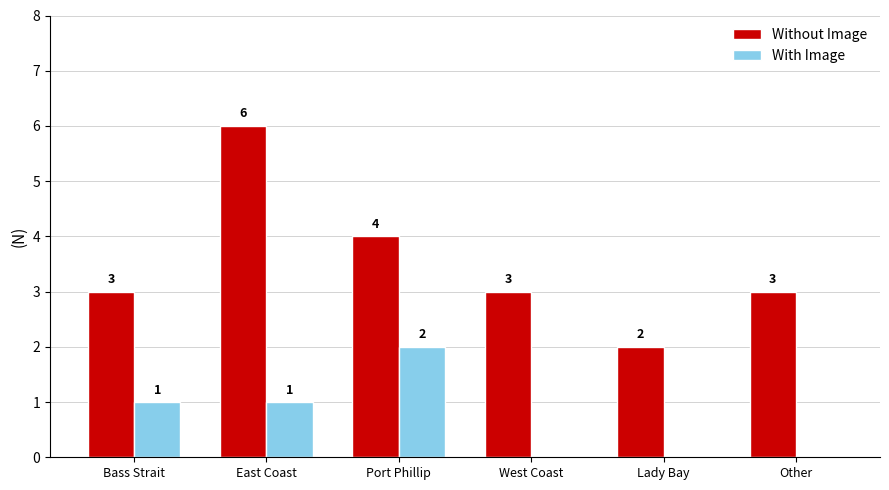

Is the value of With Image at Port Phillip greater than the value of Without Image at Bass Strait?

No